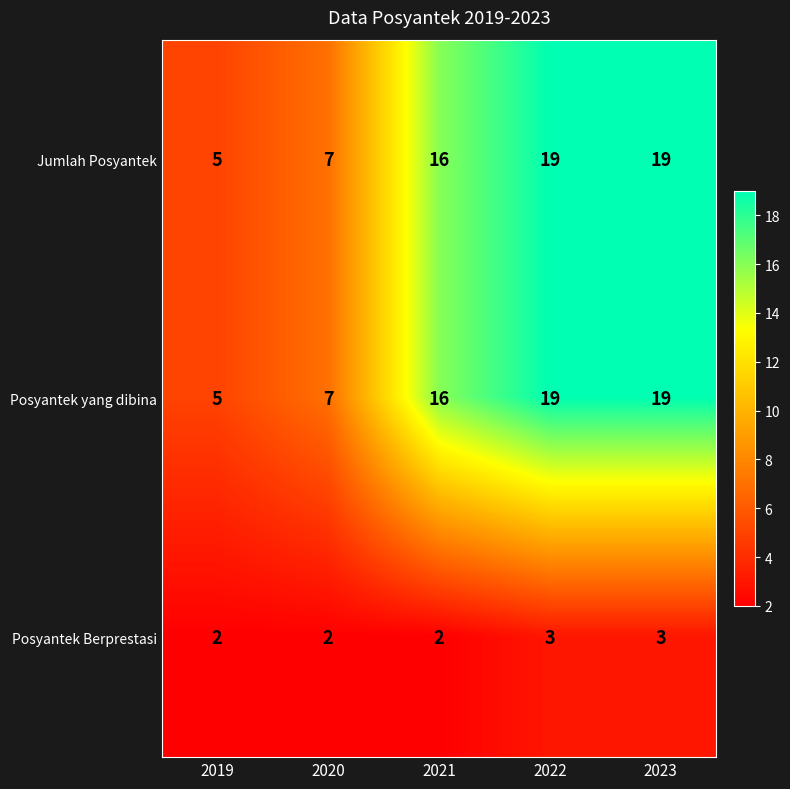

The Posyantek yang dibina series shows 19 at 2022. True or false?

True